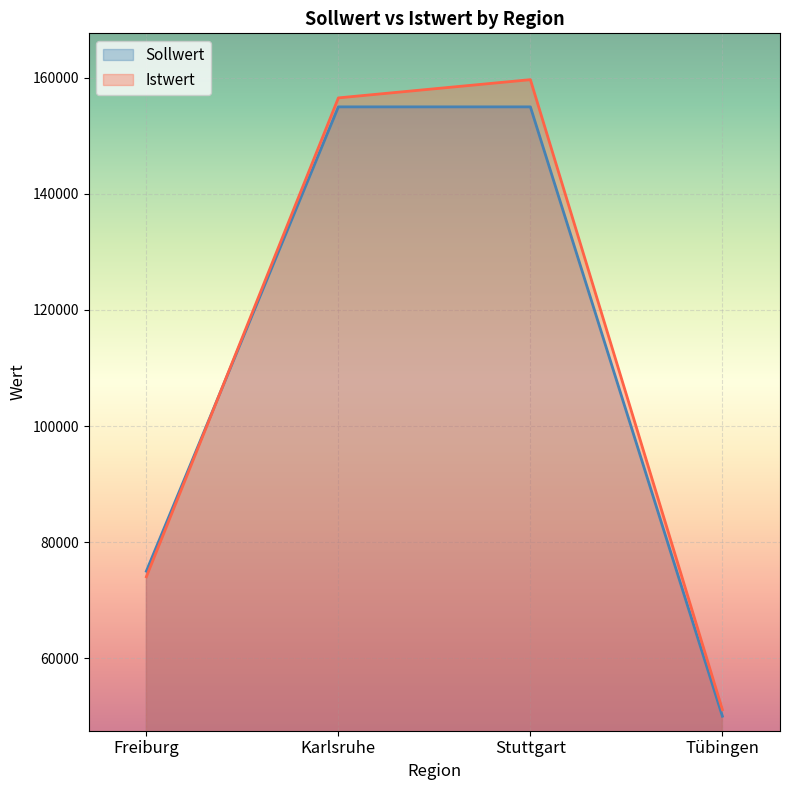

What is the lowest value of the Istwert series?

51124